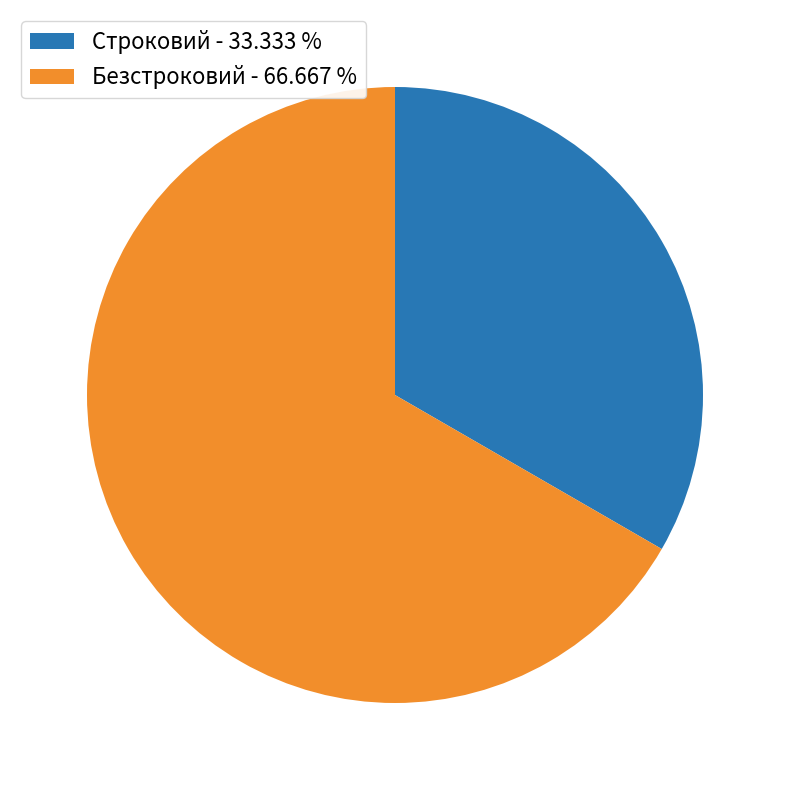

Which has a higher value, Безстроковий or Строковий?

Безстроковий